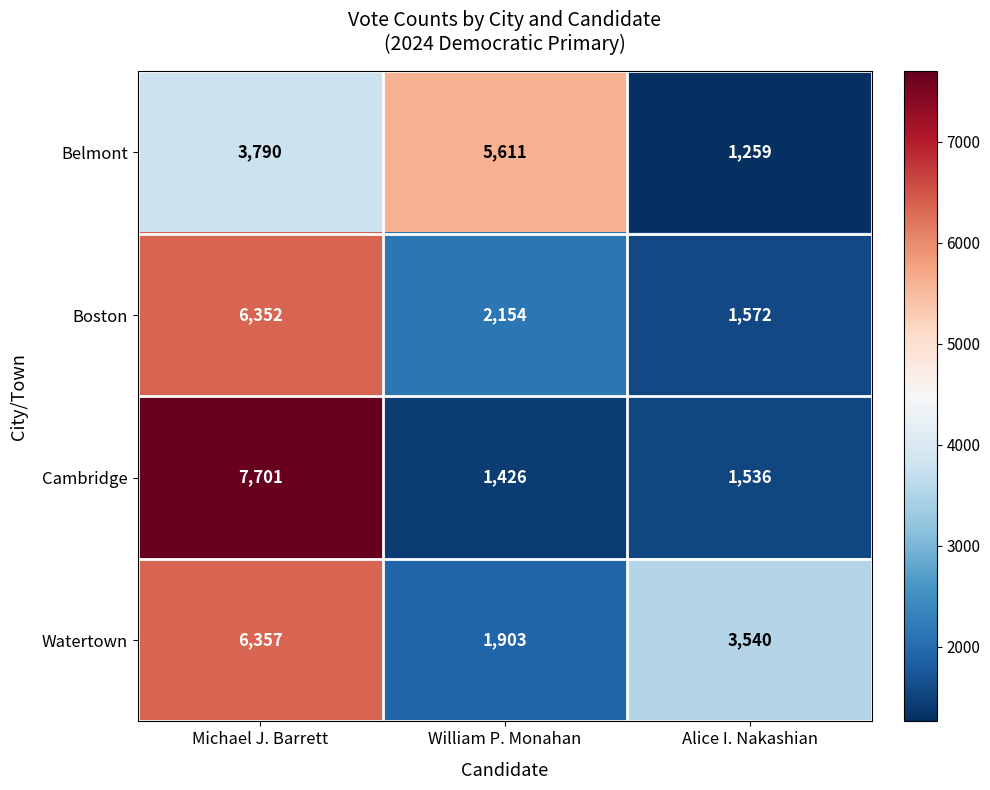

What is the maximum value shown in the chart?

7701